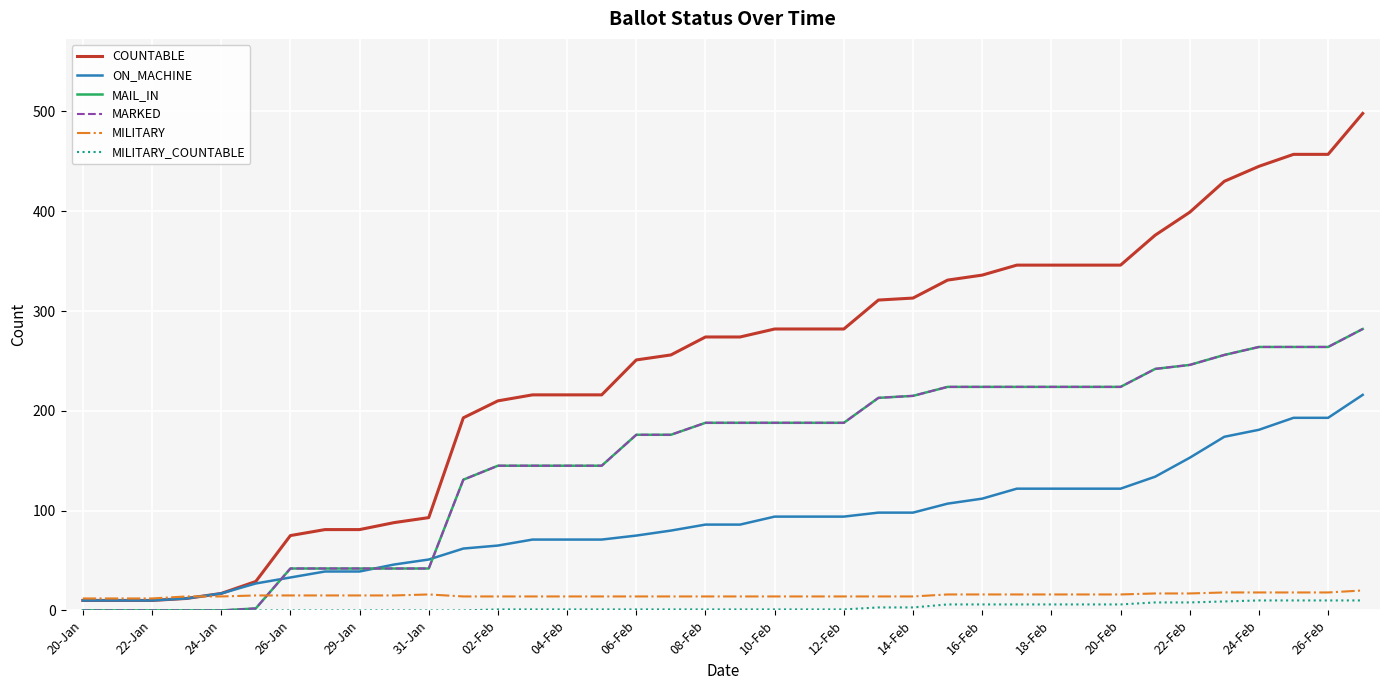

Which series has the largest total across all categories?

COUNTABLE